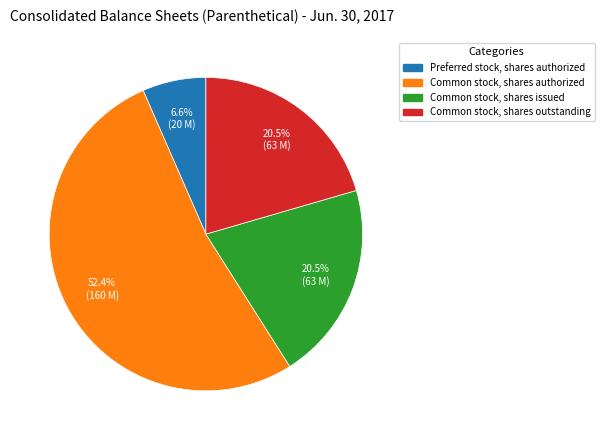

Is there a majority slice in this chart?

Yes